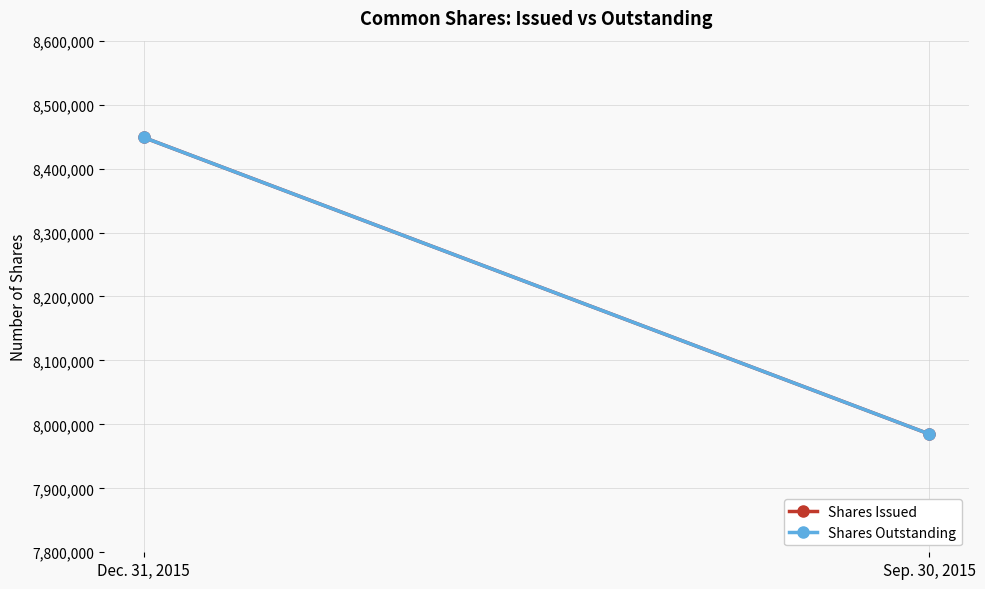

Reading left to right, list all the values displayed in this chart.

Shares Issued: 8448758	7984758
Shares Outstanding: 8448758	7984758